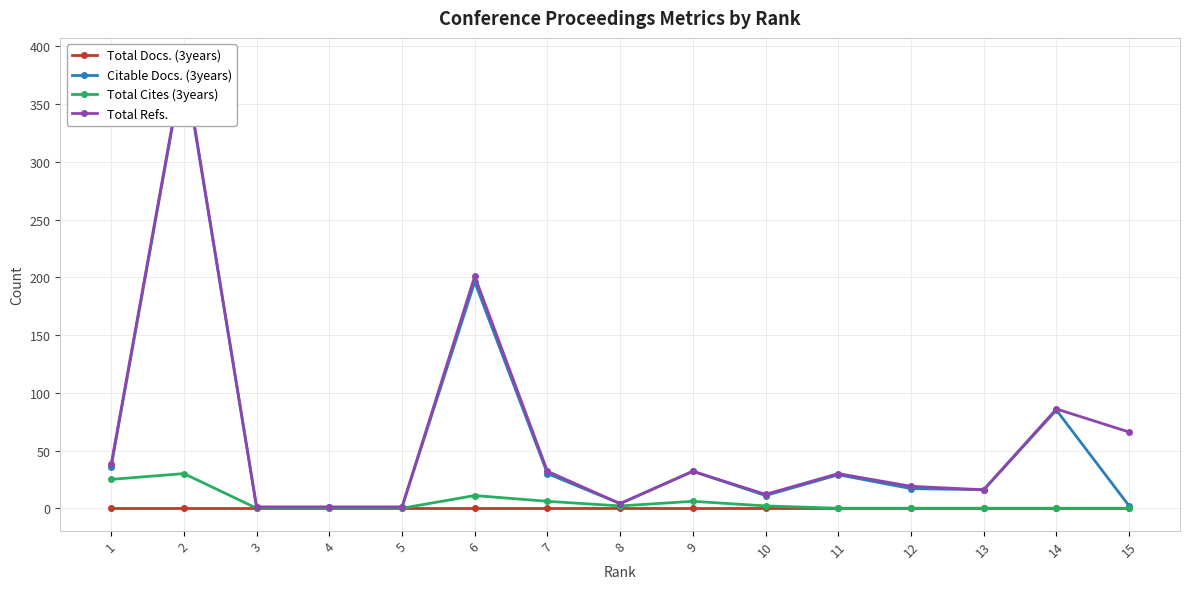

True or false: Citable Docs. (3years) and Total Docs. (3years) cross at least once.

False